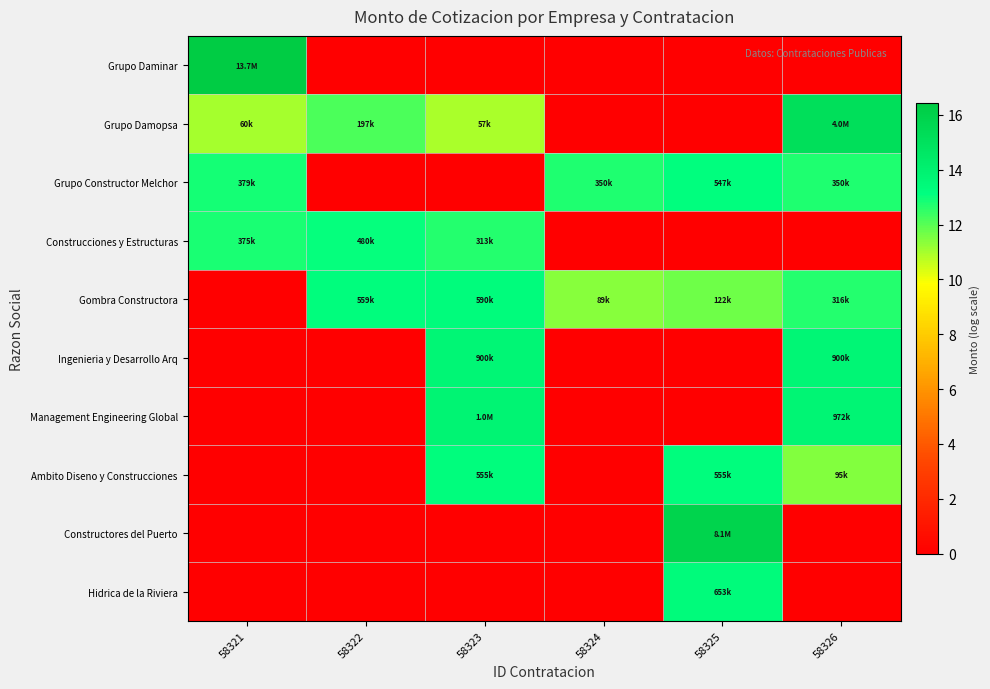

Reading left to right, transcribe all the data shown in this chart.

Grupo Daminar: 58321=16.4	58322=0.0	58323=0.0	58324=0.0	58325=0.0	58326=0.0
Grupo Damopsa: 58321=11.0	58322=12.2	58323=11.0	58324=0.0	58325=0.0	58326=15.2
Grupo Constructor Melchor: 58321=12.8	58322=0.0	58323=0.0	58324=12.8	58325=13.2	58326=12.8
Construcciones y Estructuras: 58321=12.8	58322=13.1	58323=12.7	58324=0.0	58325=0.0	58326=0.0
Gombra Constructora: 58321=0.0	58322=13.2	58323=13.3	58324=11.4	58325=11.7	58326=12.7
Ingenieria y Desarrollo Arq: 58321=0.0	58322=0.0	58323=13.7	58324=0.0	58325=0.0	58326=13.7
Management Engineering Global: 58321=0.0	58322=0.0	58323=13.8	58324=0.0	58325=0.0	58326=13.8
Ambito Diseno y Construcciones: 58321=0.0	58322=0.0	58323=13.2	58324=0.0	58325=13.2	58326=11.5
Constructores del Puerto: 58321=0.0	58322=0.0	58323=0.0	58324=0.0	58325=15.9	58326=0.0
Hidrica de la Riviera: 58321=0.0	58322=0.0	58323=0.0	58324=0.0	58325=13.4	58326=0.0